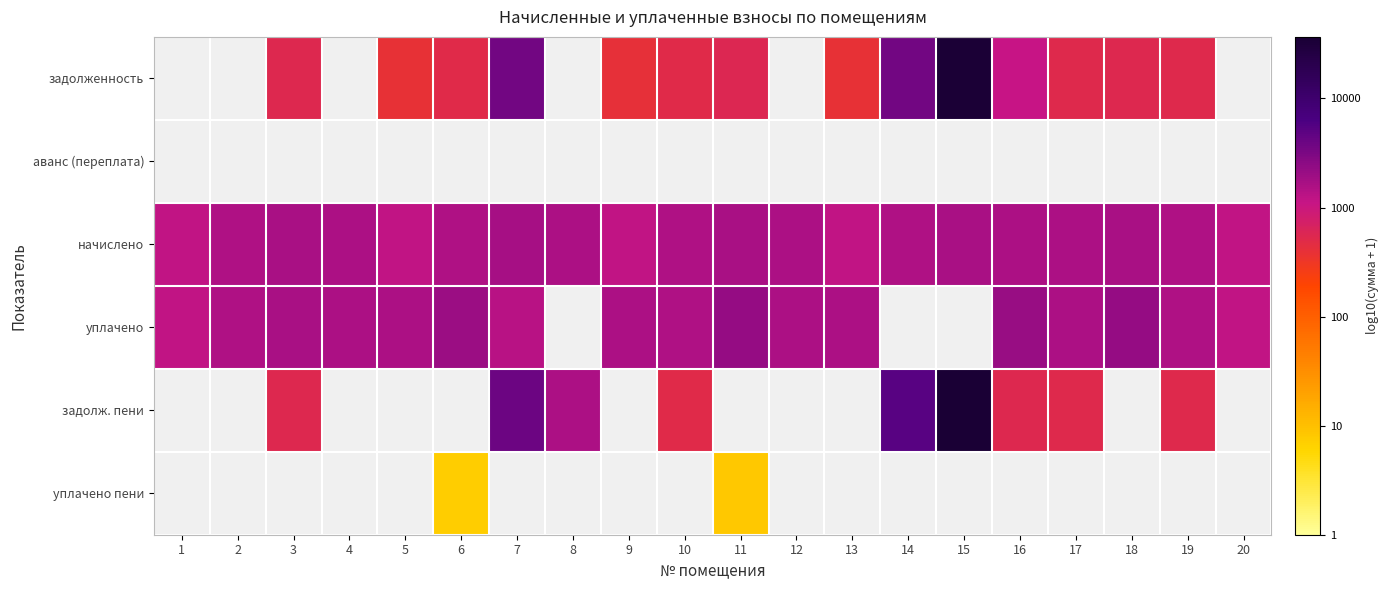

True or false: начислено has a value of 1.7 at 17.

False